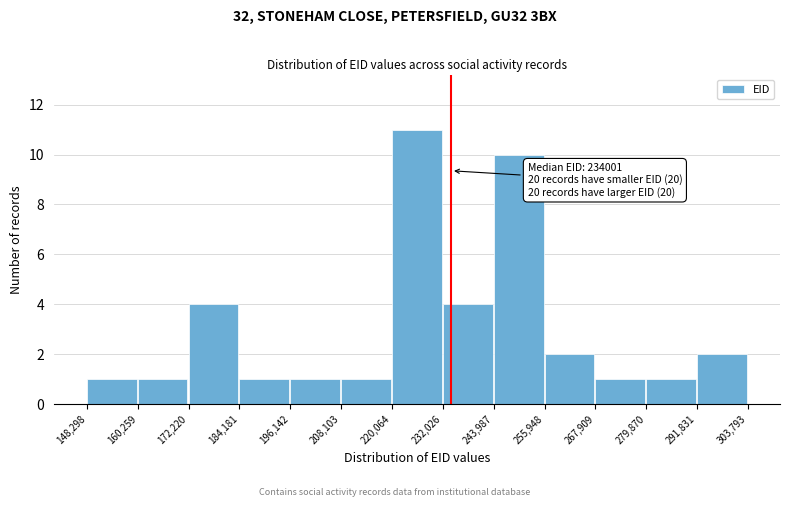

Which range on the x-axis has the tallest bar?

220,064 to 232,026